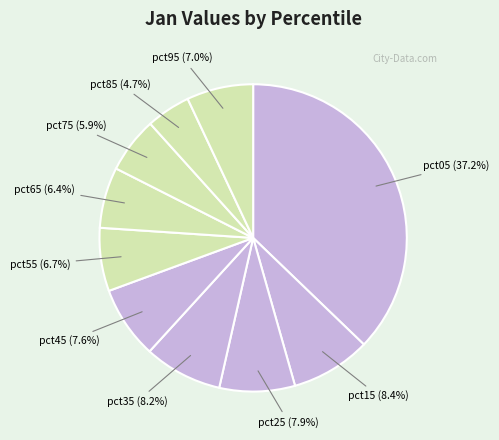

Rank the categories by value from highest to lowest.

pct05, pct15, pct35, pct25, pct45, pct95, pct55, pct65, pct75, pct85